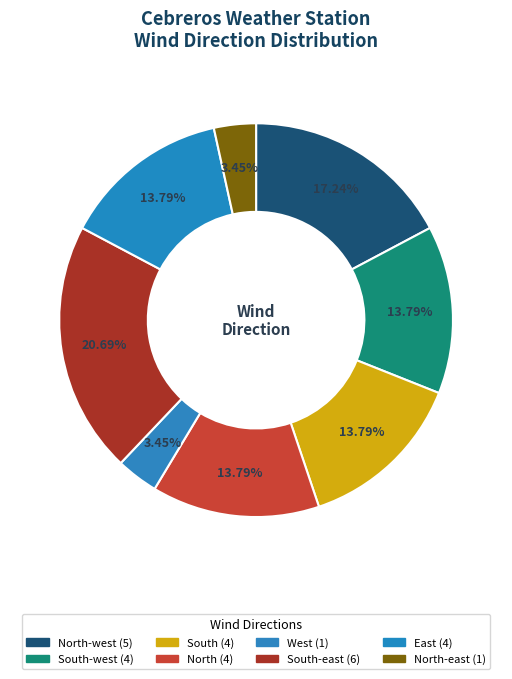

What is the smallest slice in the pie chart?

West